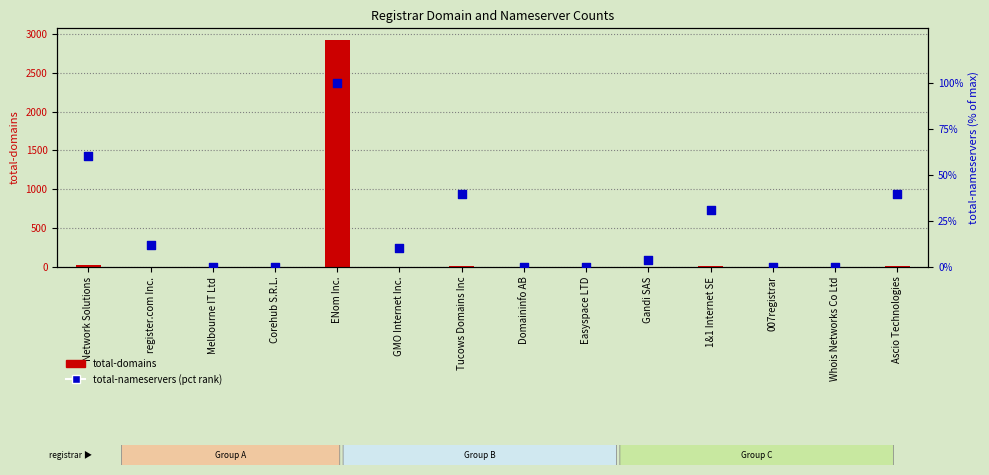

Which series reaches the maximum Y coordinate?

total-domains